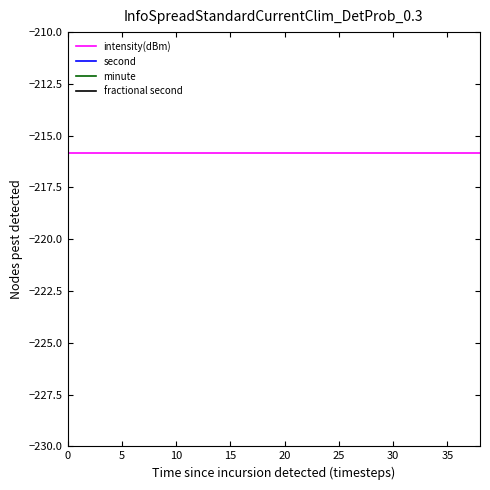

Reading left to right, transcribe all the data shown in this chart.

intensity(dBm): -215.8	-215.8	-215.8	-215.8	-215.8	-215.8	-215.8	-215.8	-215.8	-215.8	-215.8	-215.8	-215.8	-215.8	-215.8	-215.8	-215.8	-215.8	-215.8	-215.8
second: 0.0	2.0	4.0	6.0	8.0	10.0	12.0	14.0	16.0	18.0	20.0	22.0	24.0	26.0	28.0	30.0	32.0	34.0	36.0	38.0
minute: 0.0	0.0	0.0	0.0	0.0	0.0	0.0	0.0	0.0	0.0	0.0	0.0	0.0	0.0	0.0	0.0	0.0	0.0	0.0	1.0
fractional second: 0.0	0.0	0.0	0.0	0.0	0.0	0.0	0.0	0.0	0.0	0.0	0.0	0.0	0.0	0.0	0.0	0.0	0.0	0.0	0.0